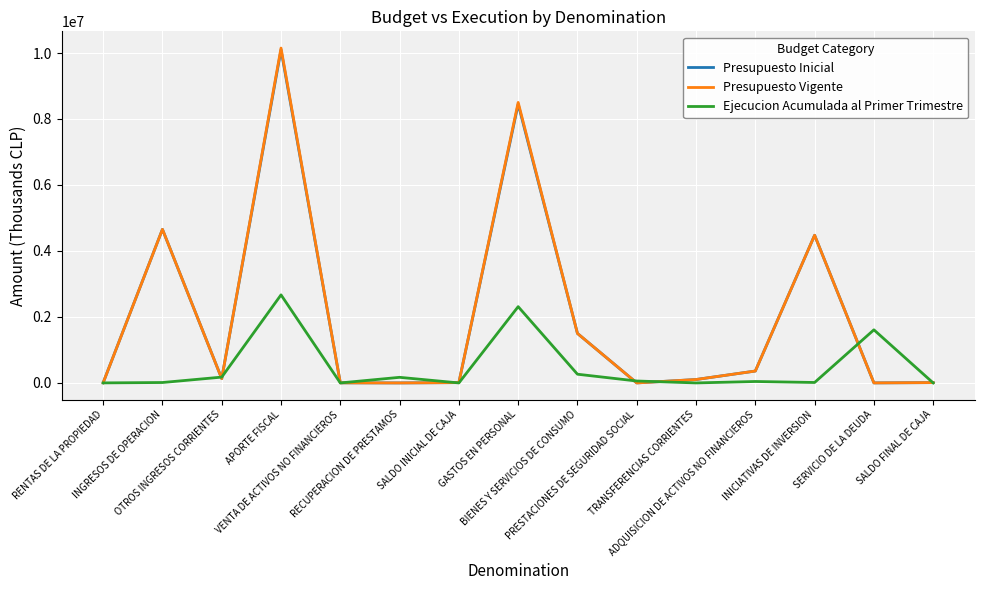

What is the total value across all series at GASTOS EN PERSONAL?

19263485